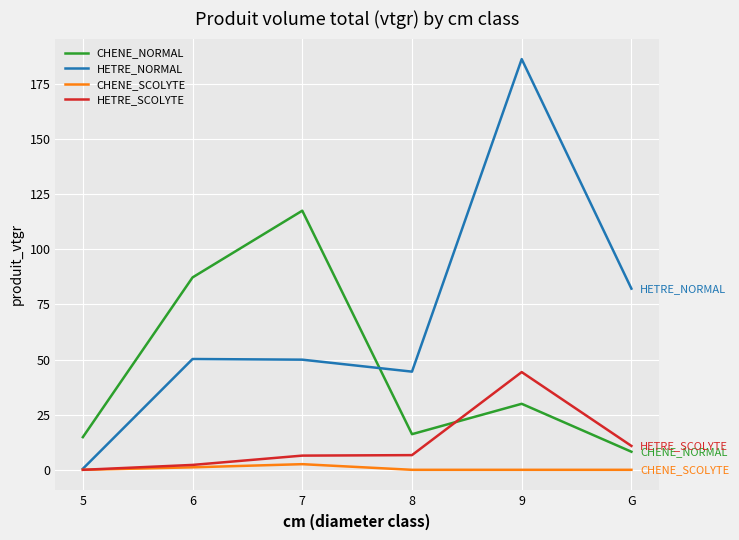

True or false: CHENE_SCOLYTE and CHENE_NORMAL cross at least once.

False